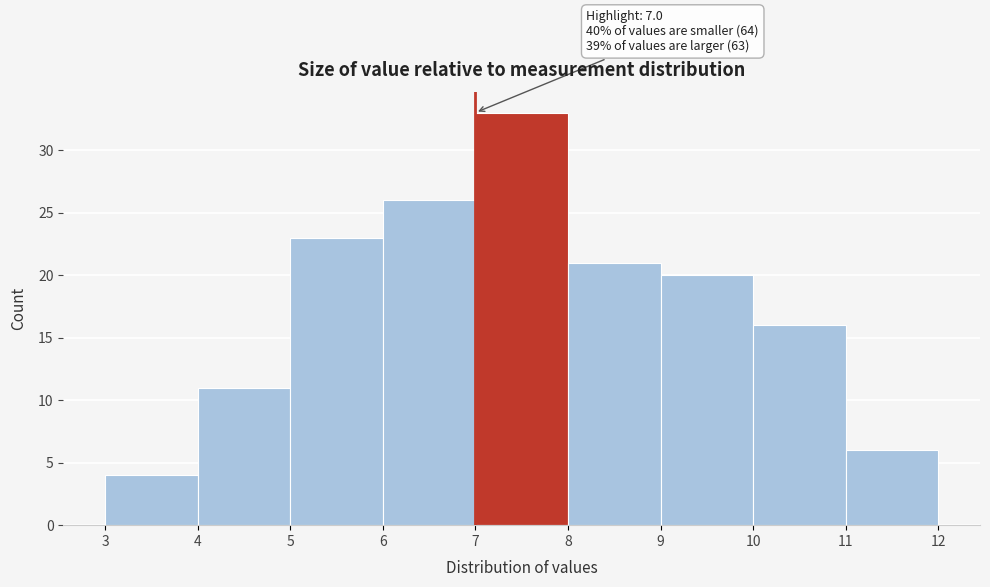

Over which range of the x-axis is the bar tallest?

7 to 8